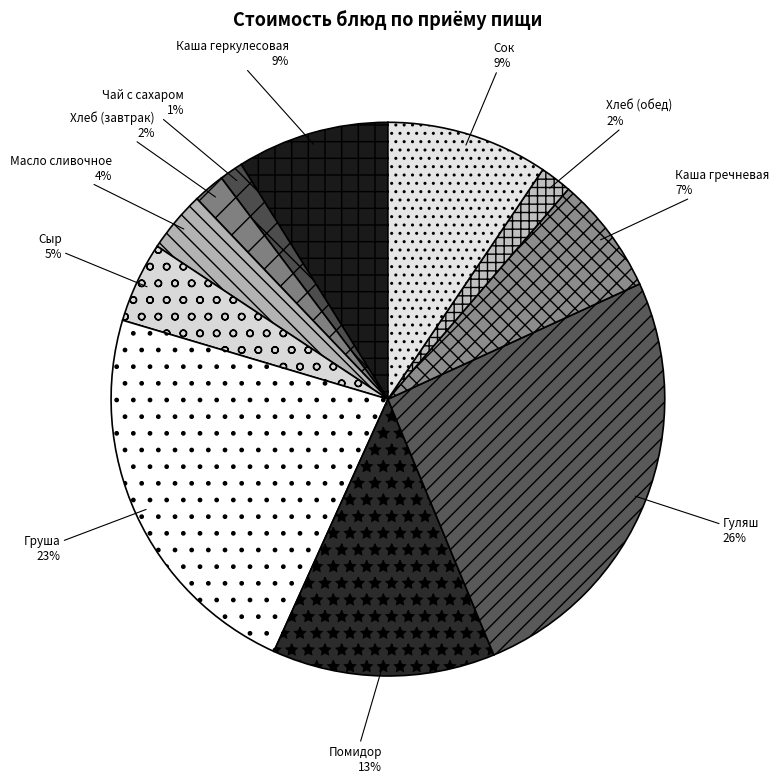

To the nearest percent, what percentage of the pie is Помидор?

13%